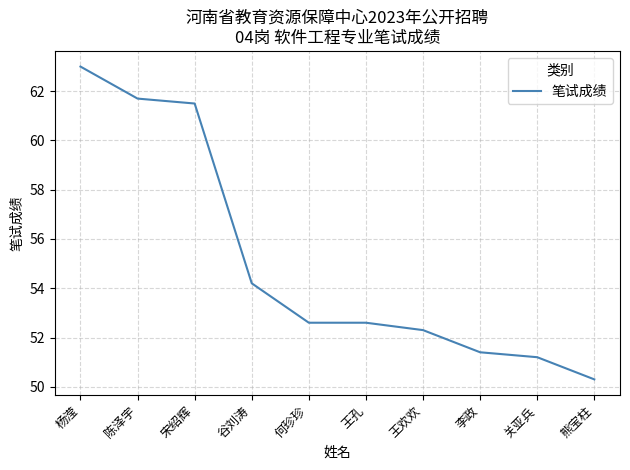

What is the ratio of the value at 关亚兵 to the value at 何珍珍?

1.0